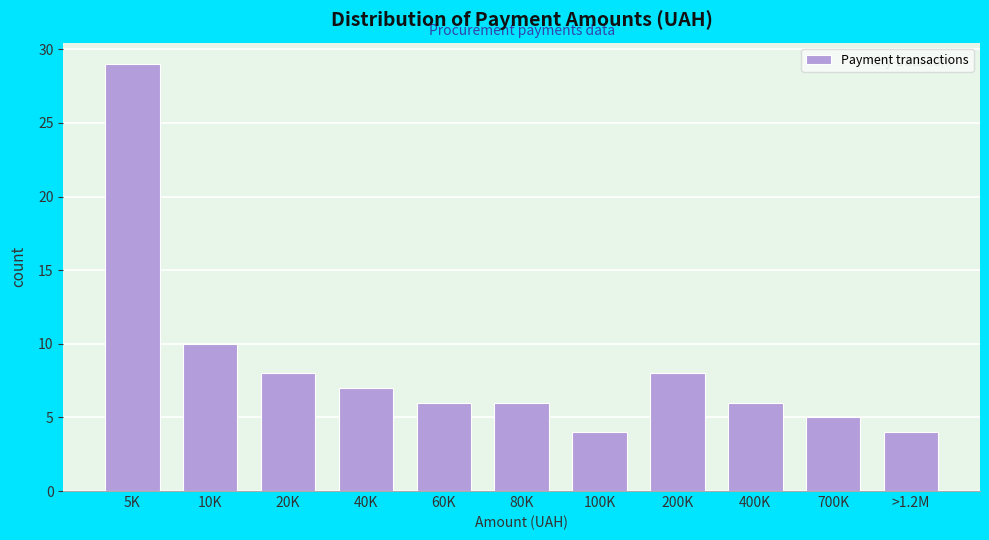

Reading right to left, what are all the values shown in this chart?

4	5	6	8	4	6	6	7	8	10	29